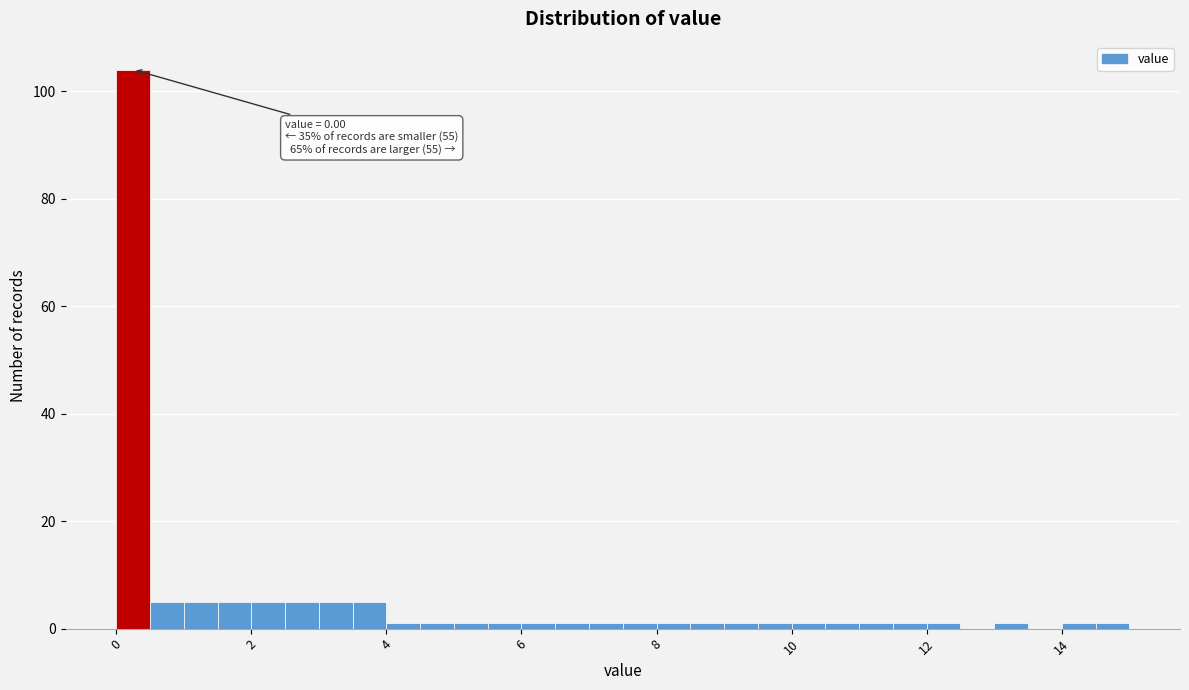

Read against the x-axis, roughly where is the centre of the tallest bar?

0.2